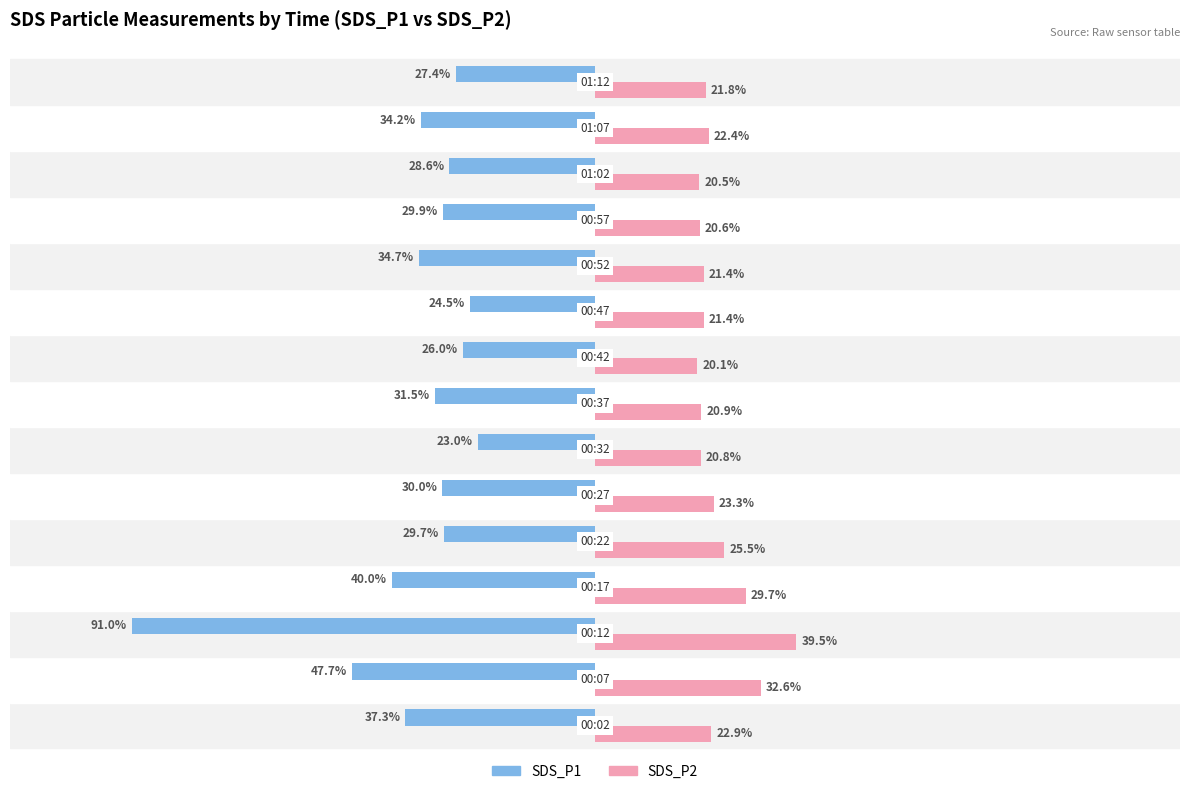

Which series has the largest range (max minus min)?

SDS_P1